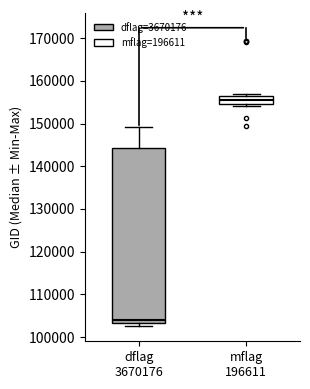

Which box's median line is the highest?

mflag 196611